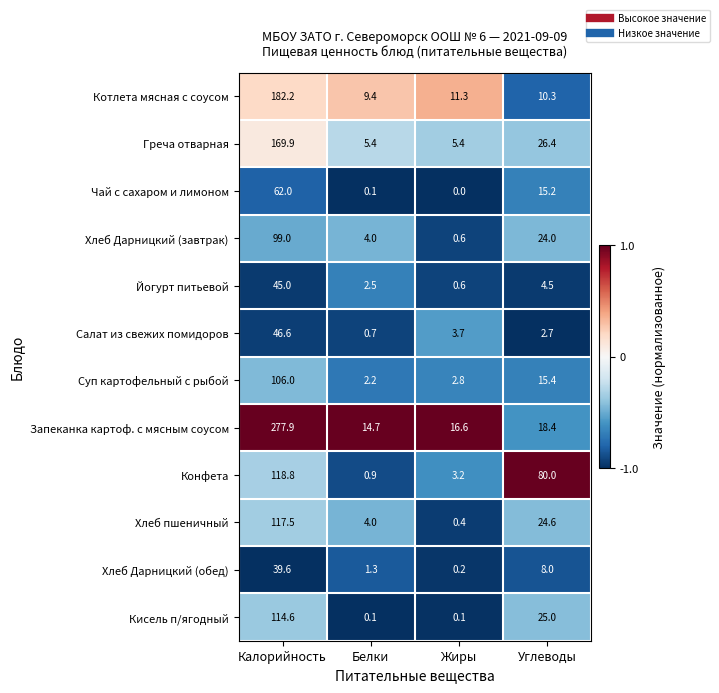

Is it true that Хлеб Дарницкий (завтрак) equals 38.6 at Углеводы?

False